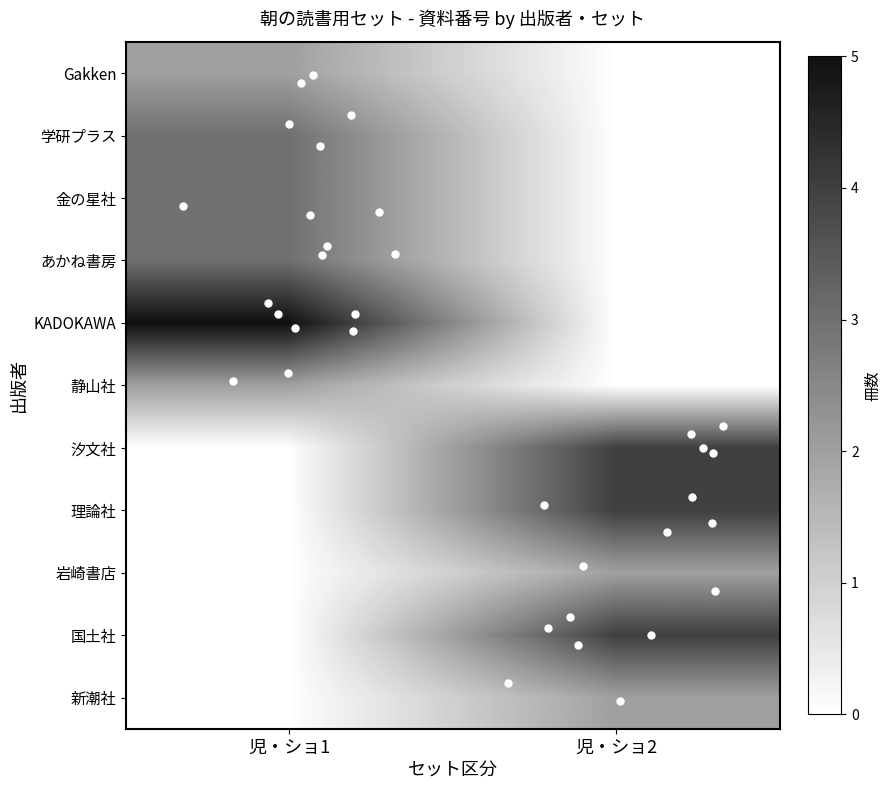

Which has a higher value, 児・ショ2 or 児・ショ1?

児・ショ1